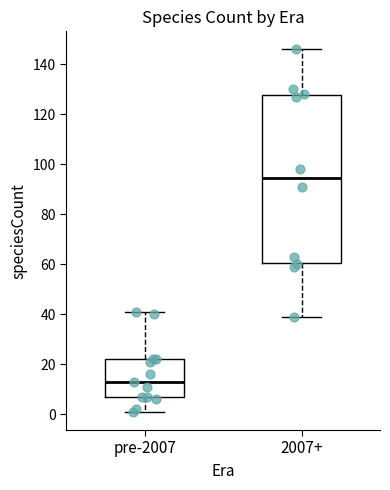

Reading left to right, transcribe this box plot: for each box, give where its median line is, the range the box spans, and where its two whiskers end, as read against the y-axis. The values are not printed on the chart, so give them approximately, as read against the axis.

pre-2007: median 14, box 8 to 22, whiskers 2 to 42
2007+: median 94, box 60 to 128, whiskers 40 to 146